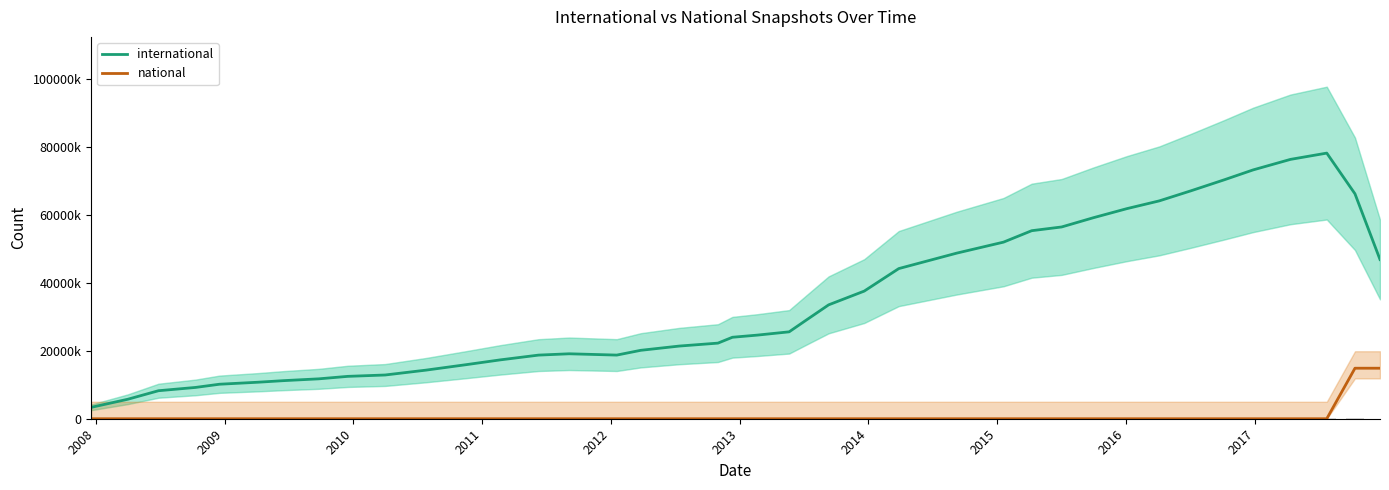

True or false: national has a value of 0.0 at 2017.

True